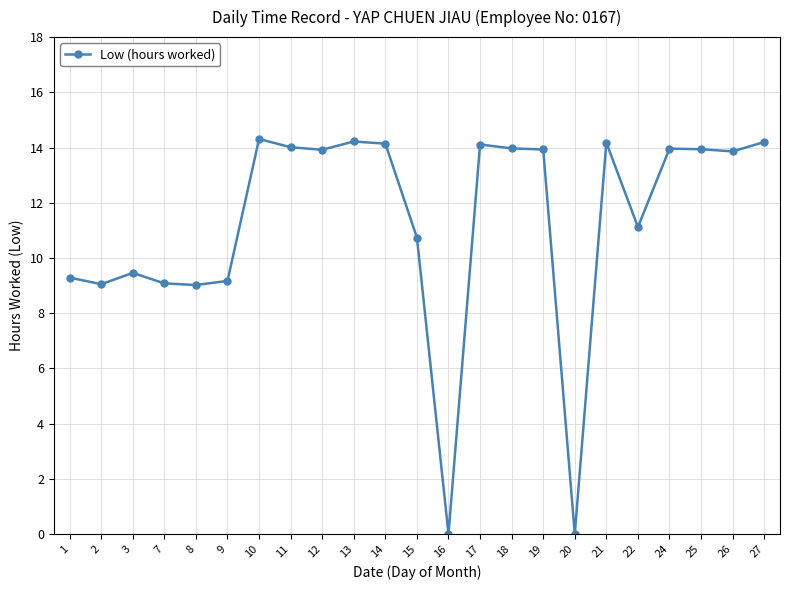

Where is the first local maximum?

3